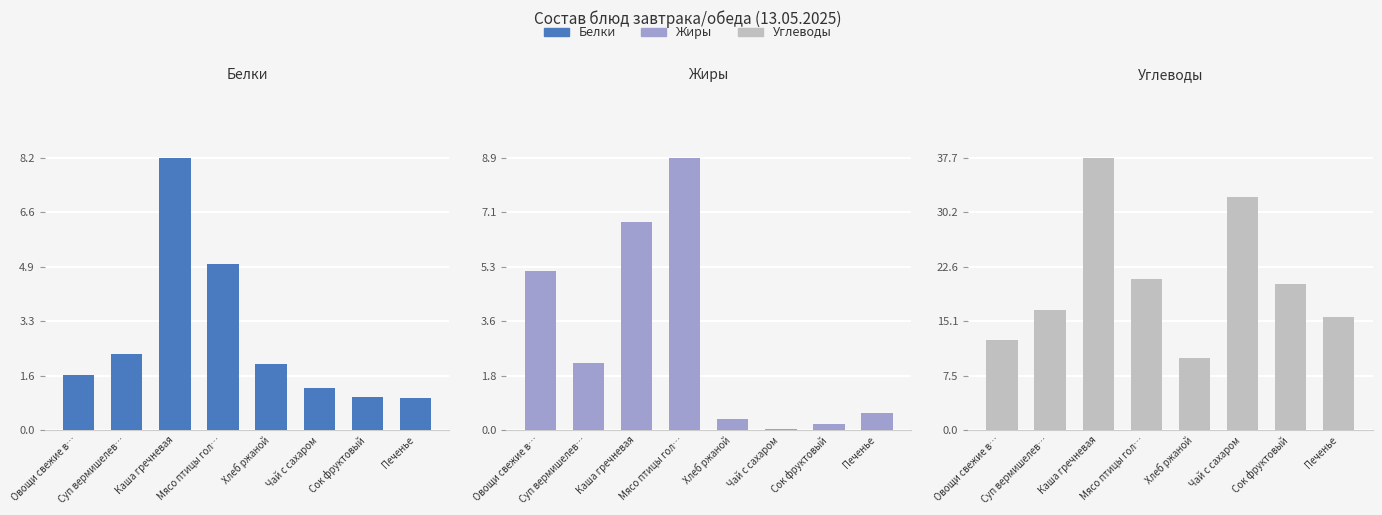

What is the label of the 1st bar from the right?

Печенье